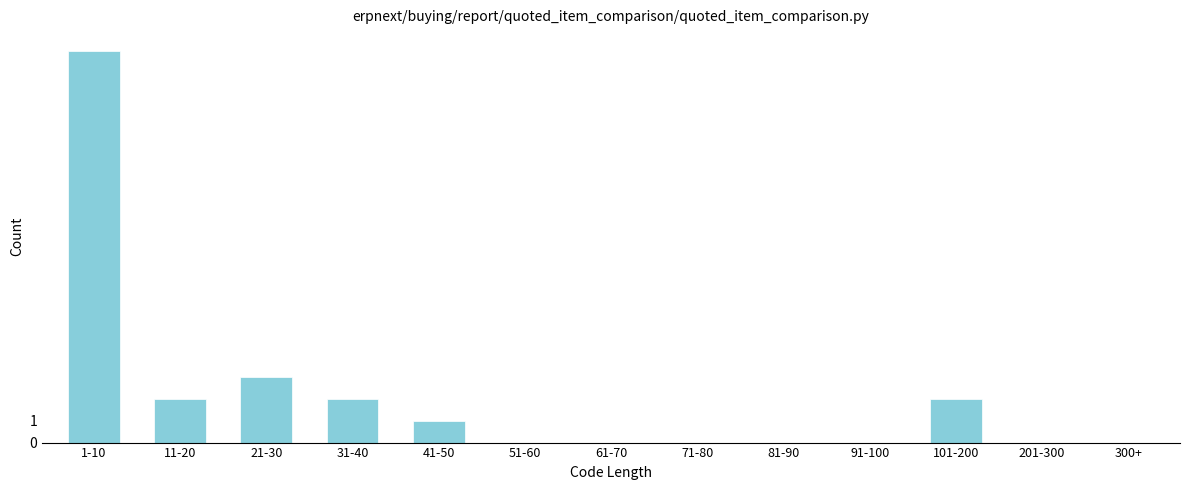

Reading left to right, what are all the values shown in this chart?

1-10=18	11-20=2	21-30=3	31-40=2	41-50=1	51-60=0	61-70=0	71-80=0	81-90=0	91-100=0	101-200=2	201-300=0	300+=0